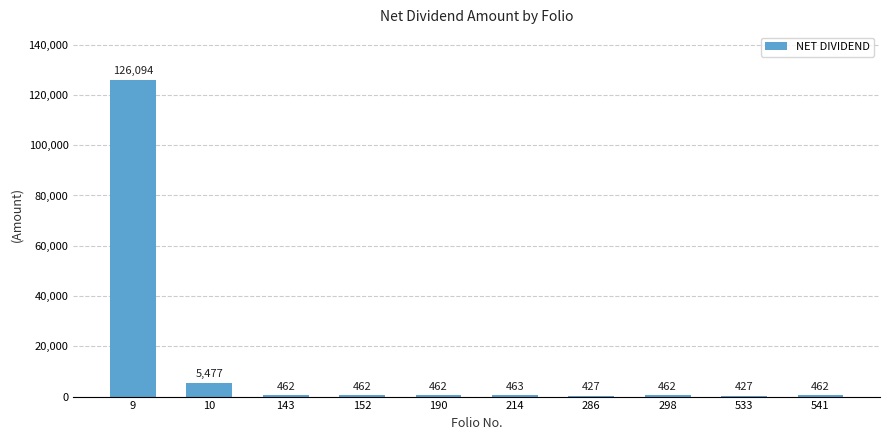

What is the sum of the values at 190 and 152?

924